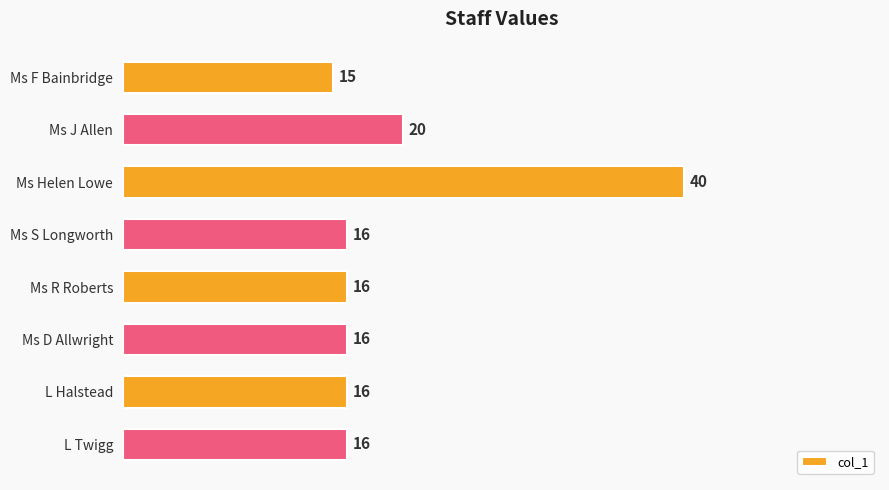

Does the chart contain stacked bars?

No